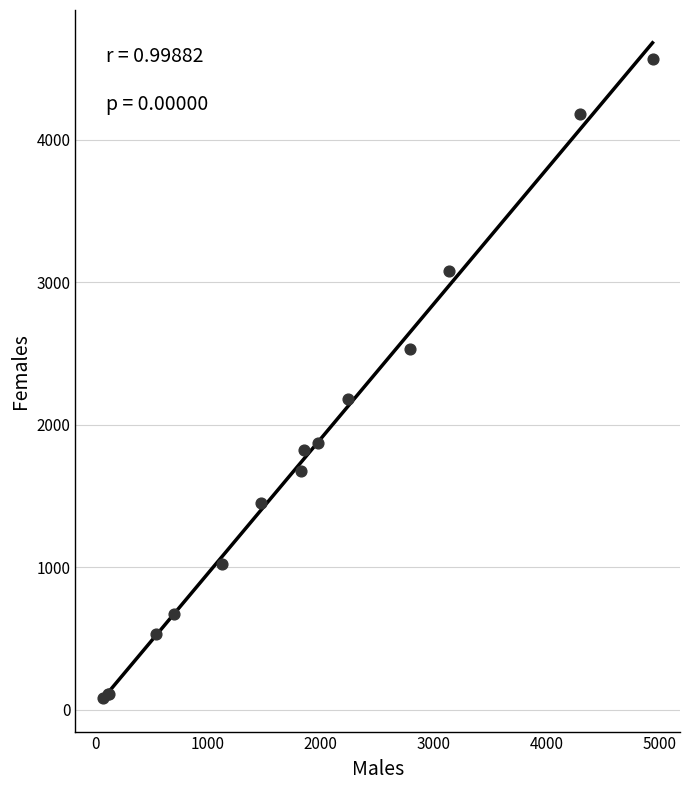

What Y value in the scatter plot is closest to 2323?

2181